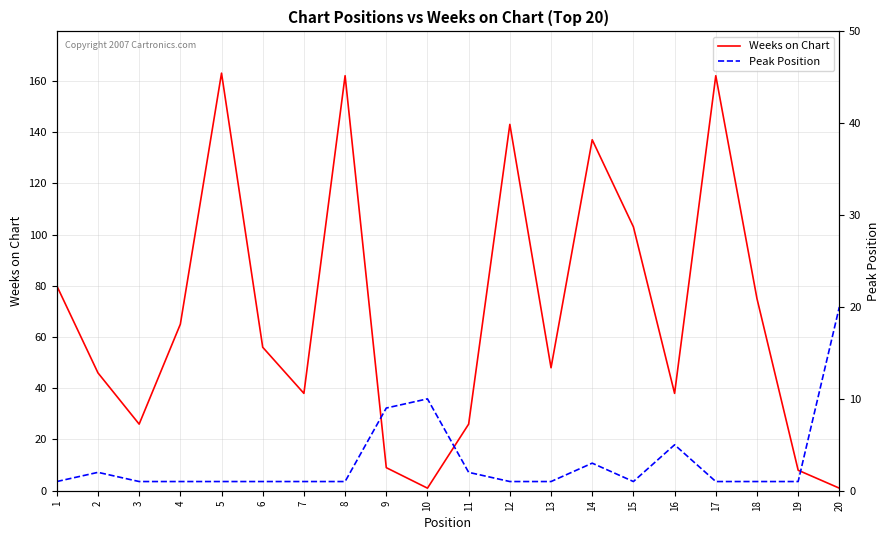

At which label does Weeks on Chart reach its peak?

5